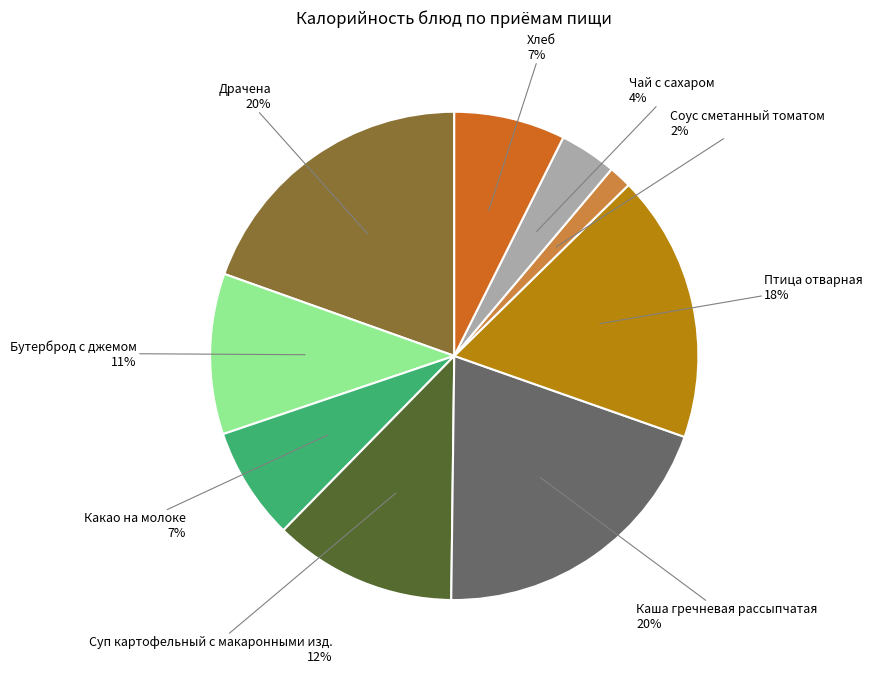

Is there any slice that represents more than half of the pie?

No